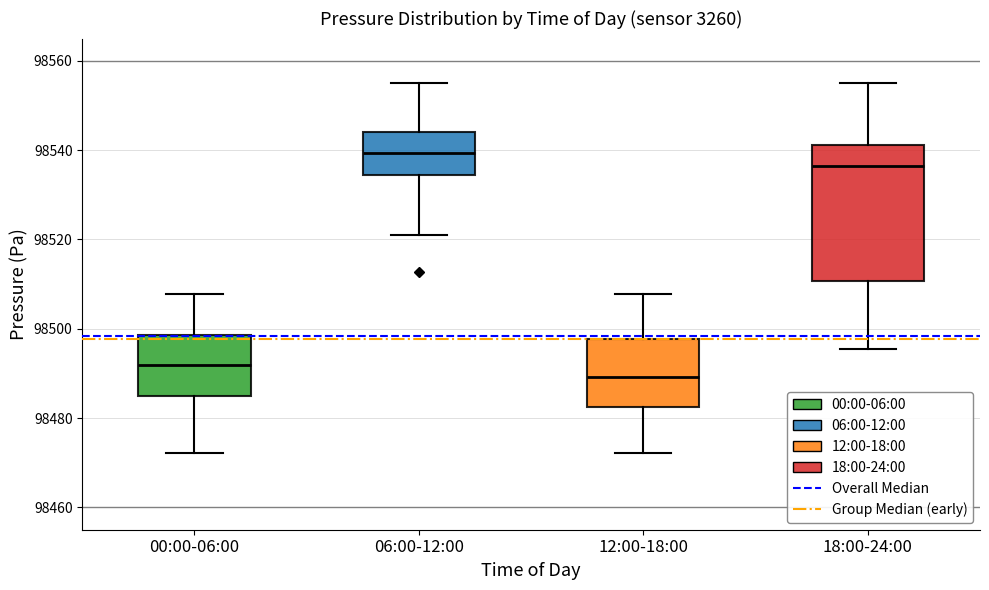

Where does the median line of the box for 06:00-12:00 sit on the y-axis? The values are not printed on the chart, so give them approximately, as read against the axis.

98540